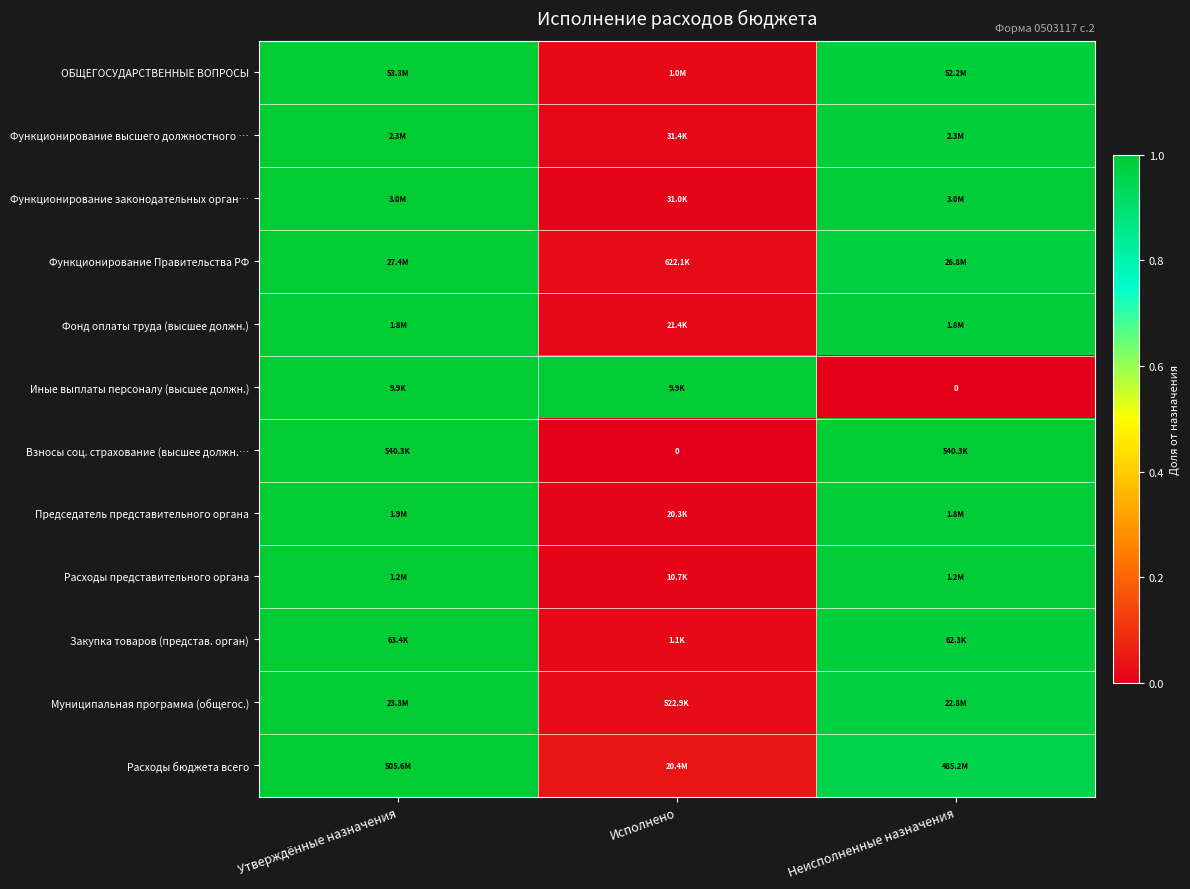

What is the total value across all series at Неисполненные назначения?

10.8